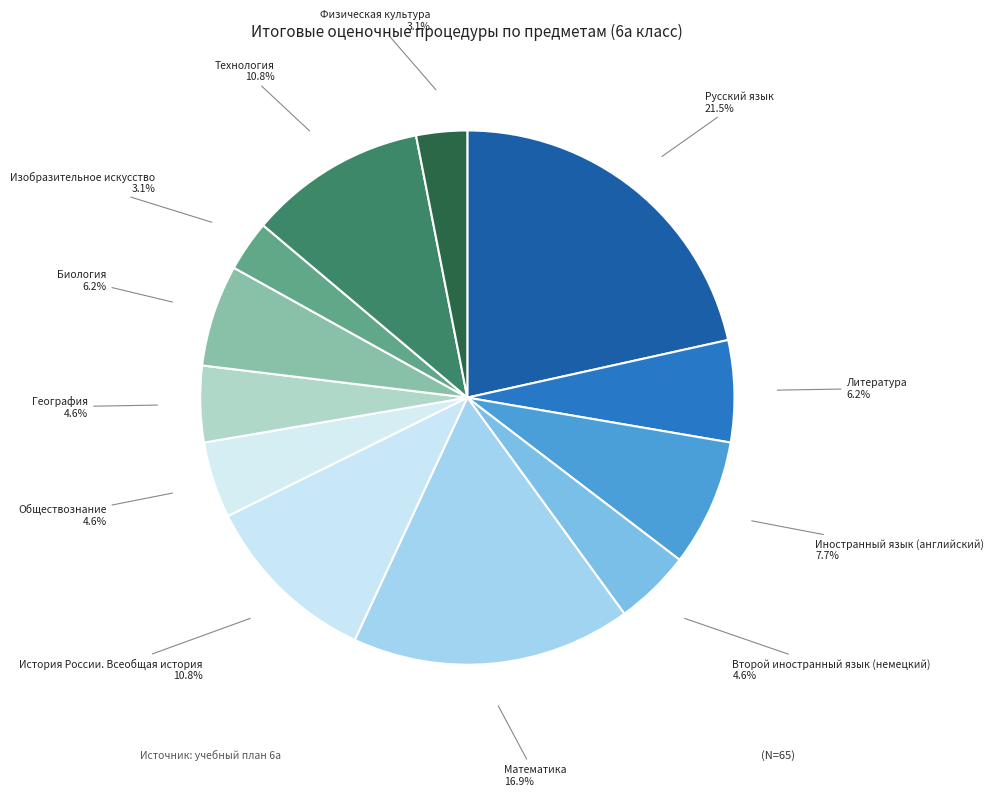

How many segments does this pie chart have?

12